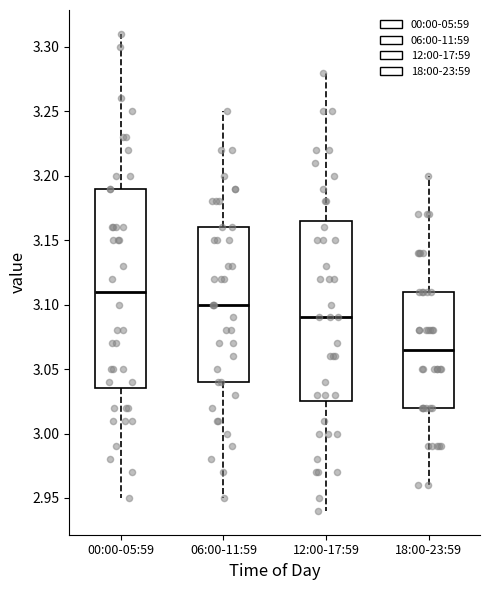

Reading left to right, read every box against the y-axis: the position of its median line, the range the box covers, and the ends of its whiskers. The values are not printed on the chart, so give them approximately, as read against the axis.

00:00-05:59: median 3.110, box 3.035 to 3.190, whiskers 2.950 to 3.310
06:00-11:59: median 3.100, box 3.040 to 3.160, whiskers 2.950 to 3.250
12:00-17:59: median 3.090, box 3.025 to 3.165, whiskers 2.940 to 3.280
18:00-23:59: median 3.065, box 3.020 to 3.110, whiskers 2.960 to 3.200